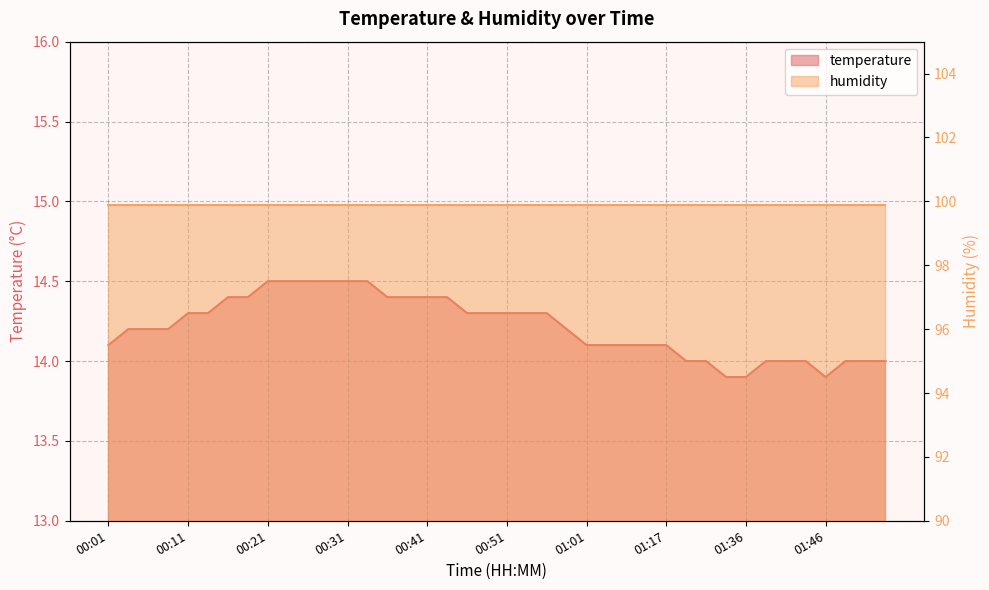

What is the sum of all values?

568.6